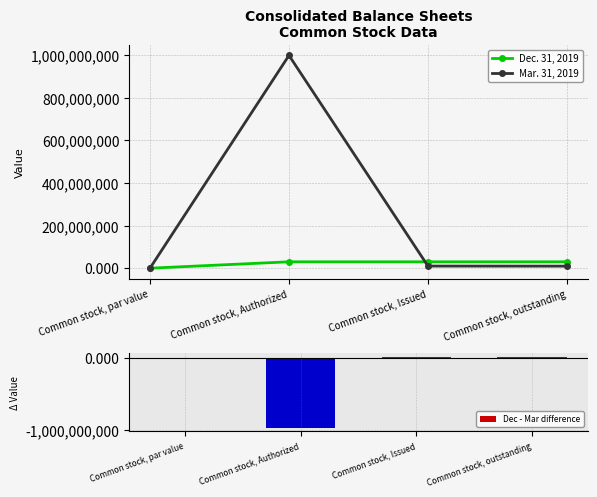

Reading left to right, list all the values displayed in this chart.

Dec. 31, 2019: 0.0	30000000.0	30000000.0	30000000.0
Mar. 31, 2019: 0.0	999000000.0	9990000.0	9638650.0
Dec - Mar difference: 0.0	-969000000.0	20010000.0	20361350.0